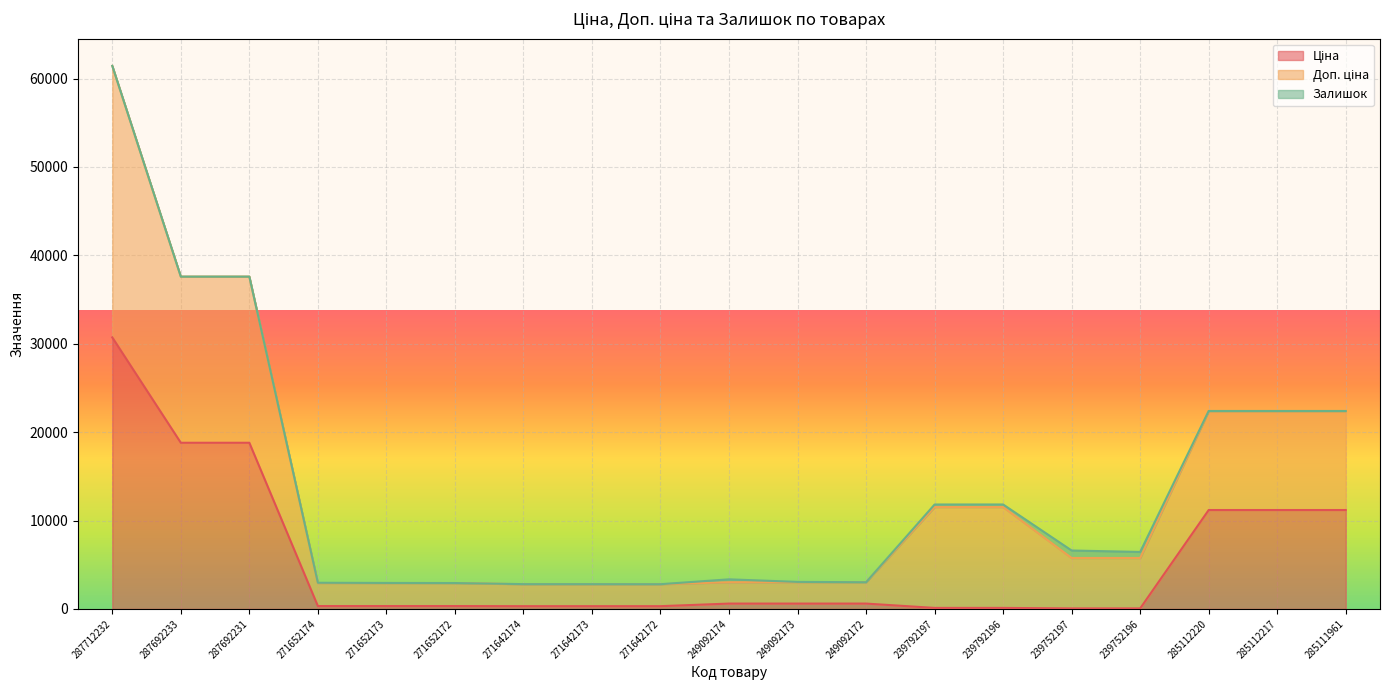

How many interior local valleys does the Залишок series have?

3